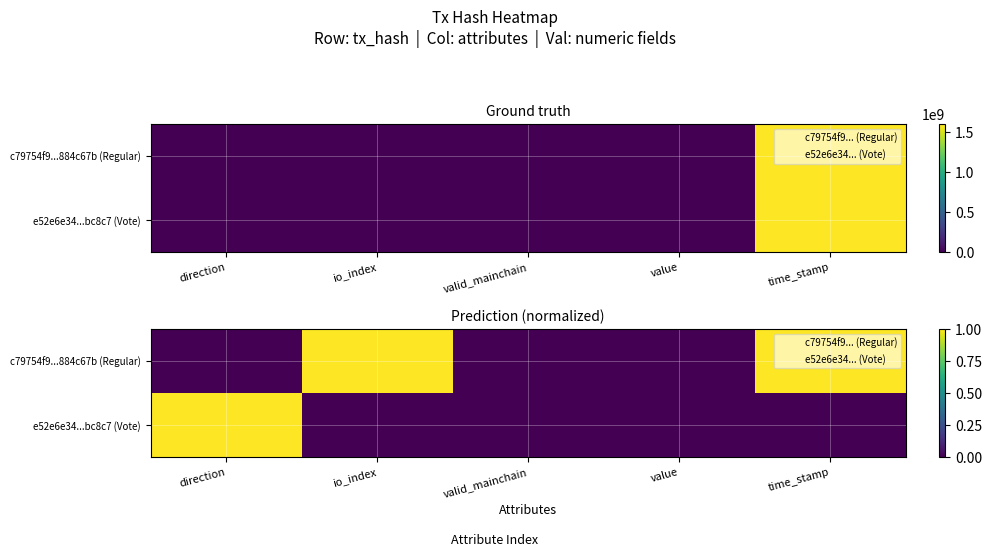

Which series has the largest total across all categories?

c79754f9...884c67b (Regular)